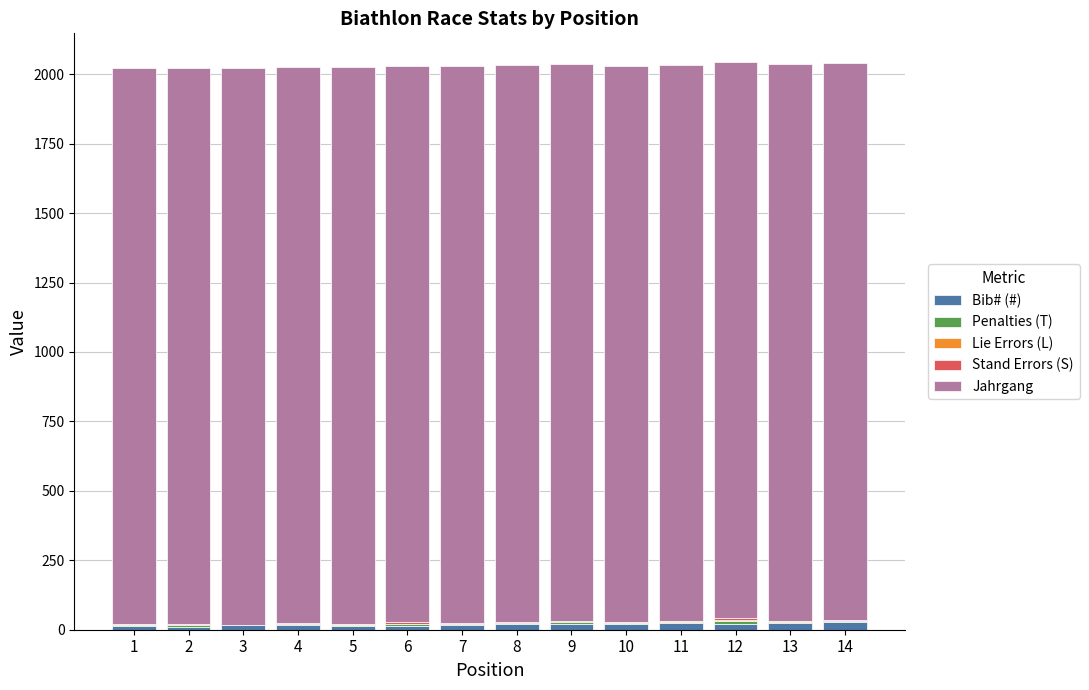

What is the sum of all Bib# (#) values?

264